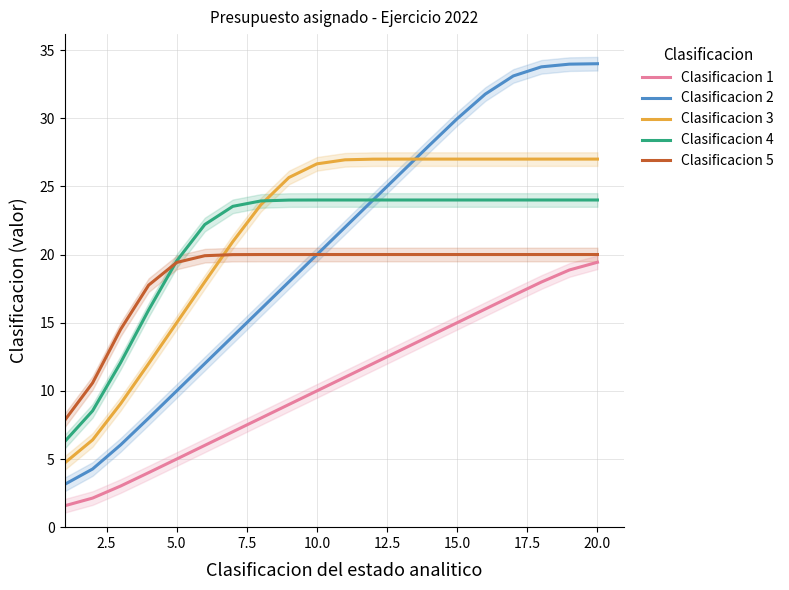

What is the average value of the Clasificacion 5 series?

18.5